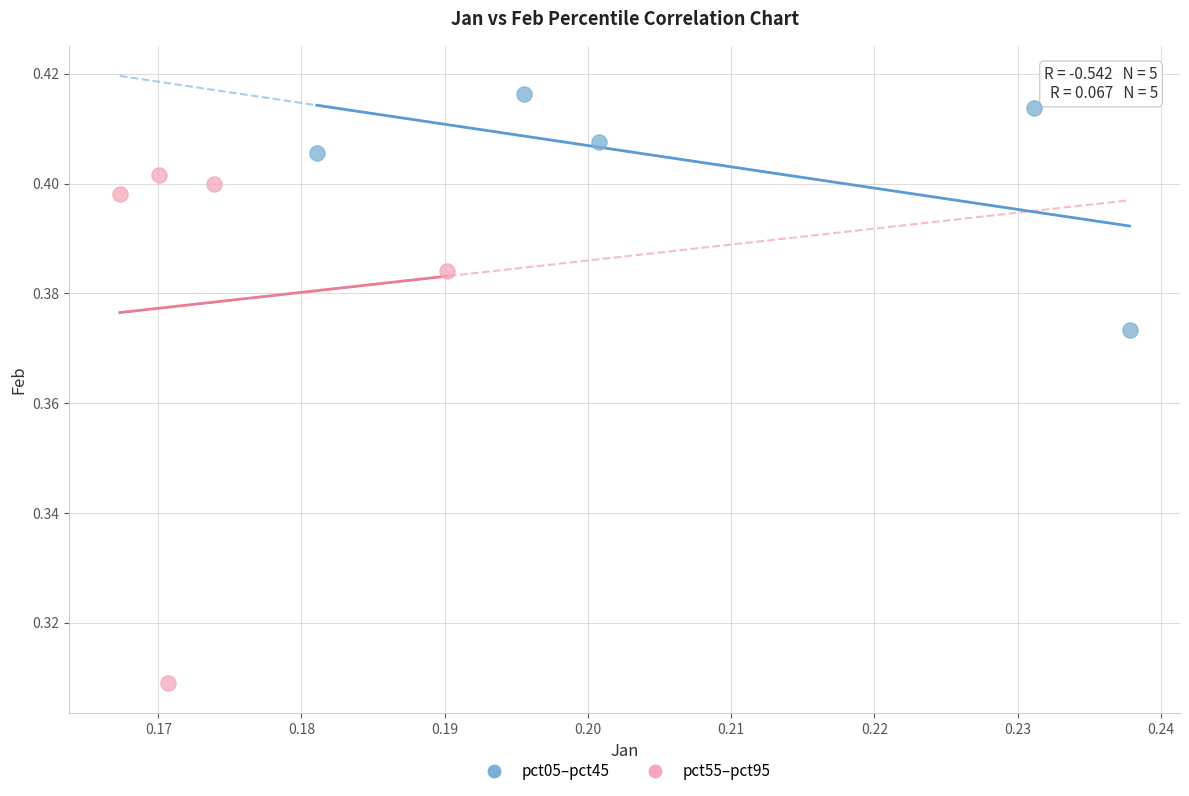

Which series contains the highest Y value?

pct05–pct45